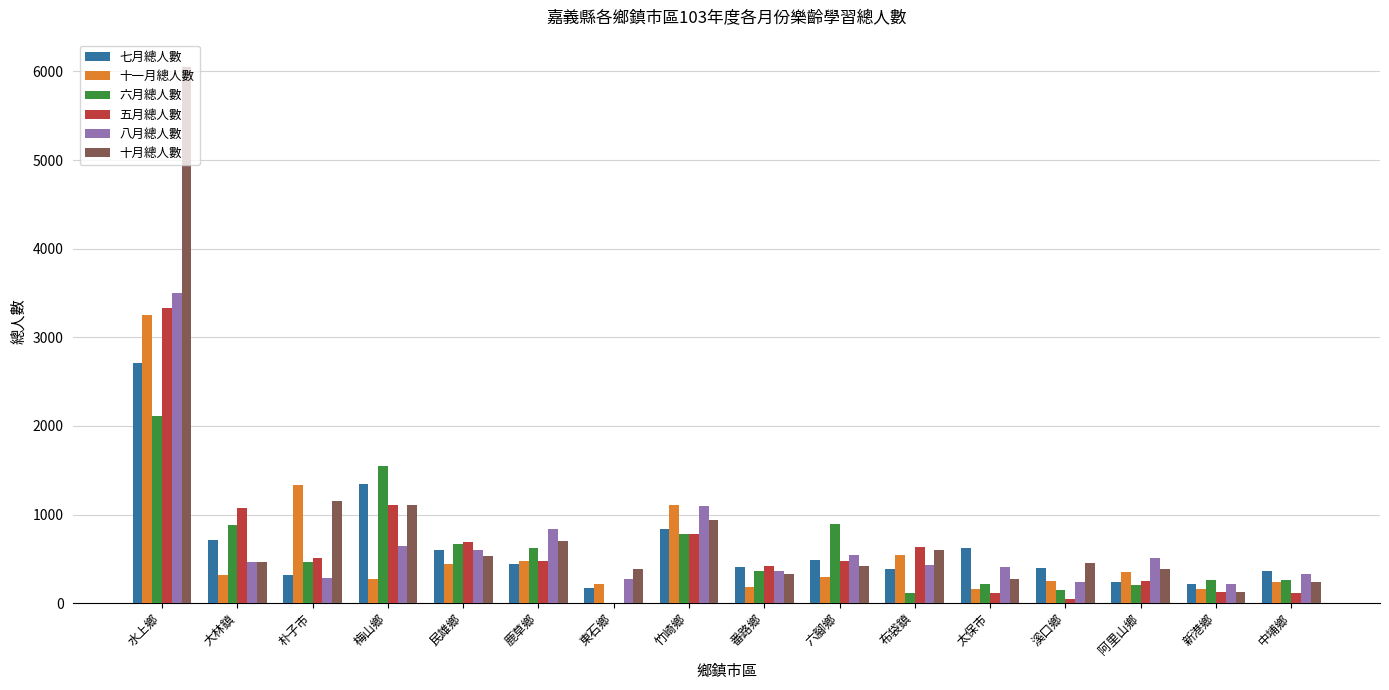

What is the highest value of the 七月總人數 series?

2715